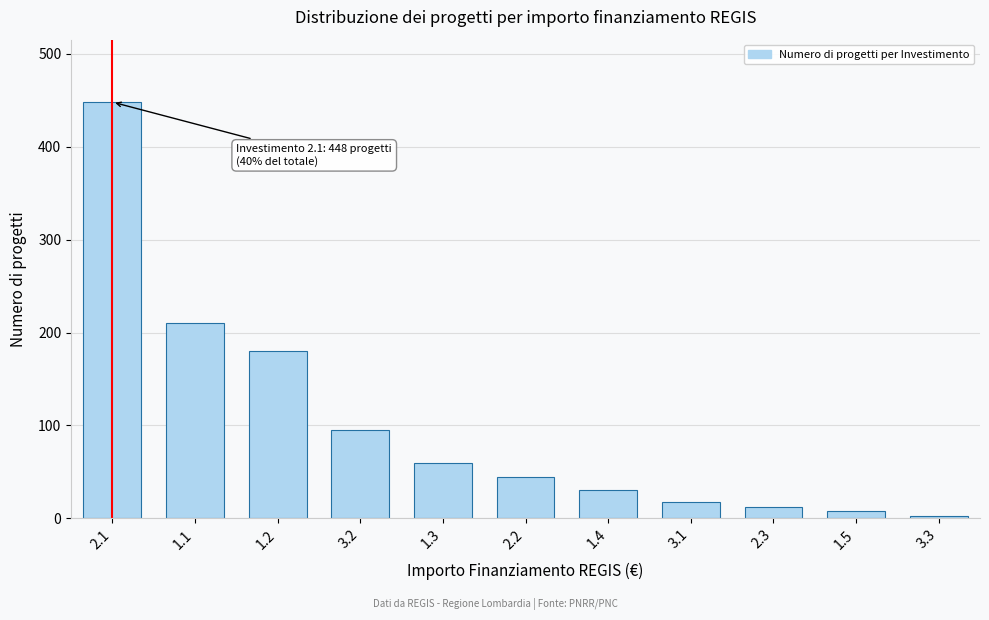

Reading left to right, extract all data points from this chart.

2.1=448	1.1=210	1.2=180	3.2=95	1.3=60	2.2=45	1.4=30	3.1=18	2.3=12	1.5=8	3.3=3